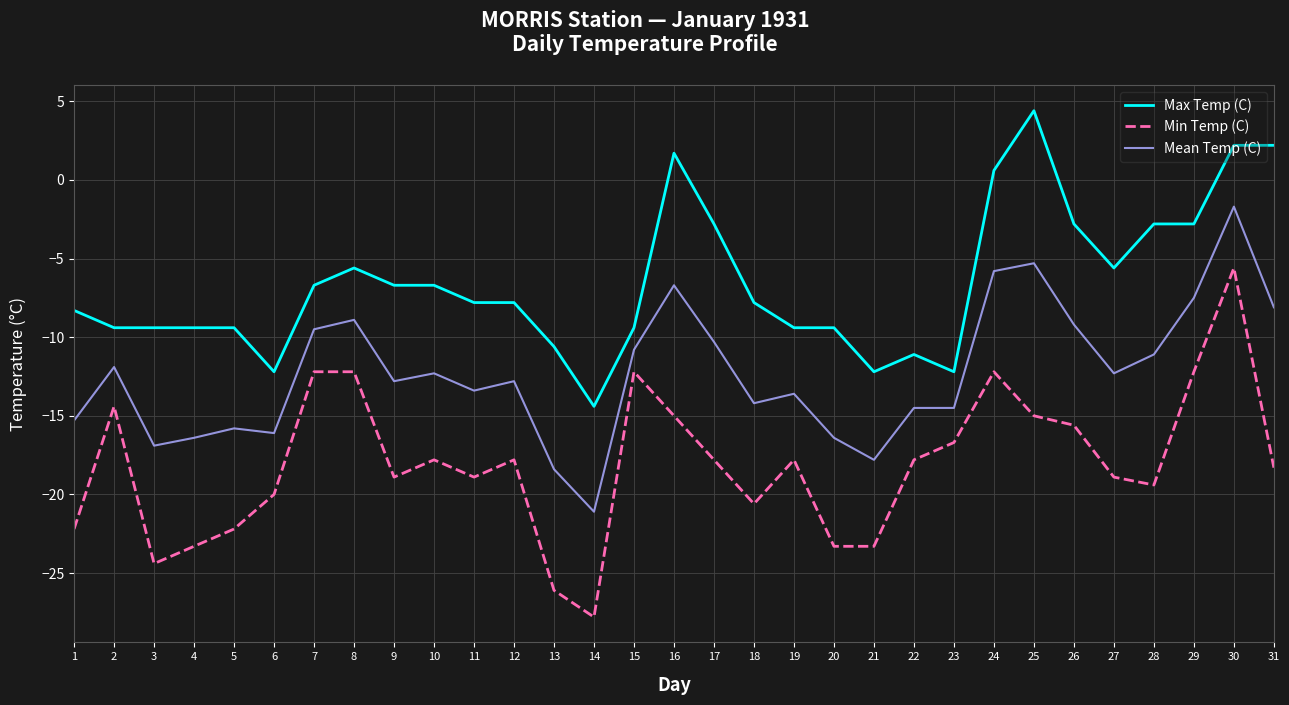

True or false: Min Temp (C) and Mean Temp (C) intersect in this chart.

False